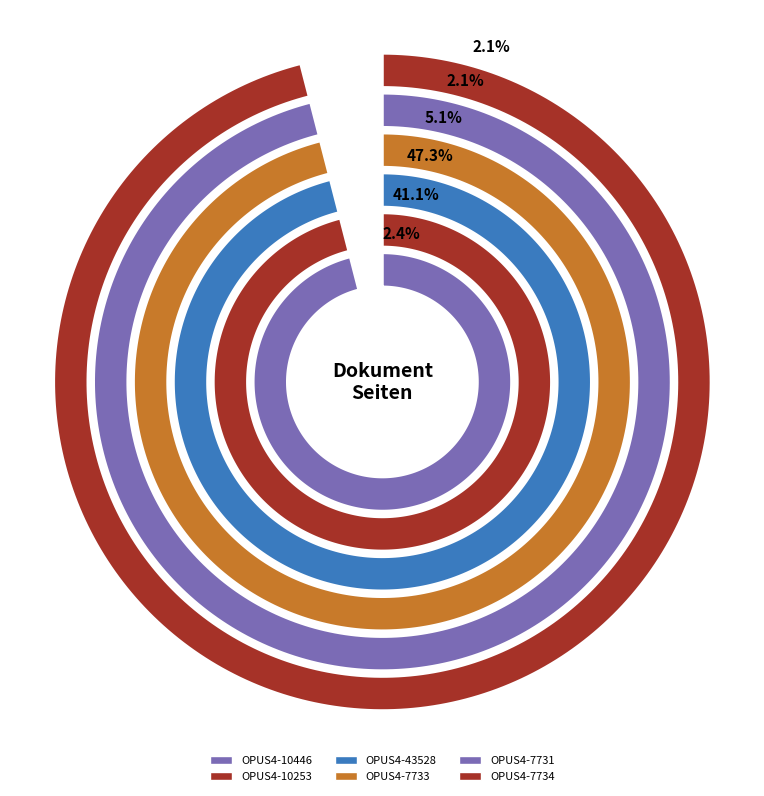

Count the number of slices in the pie.

6